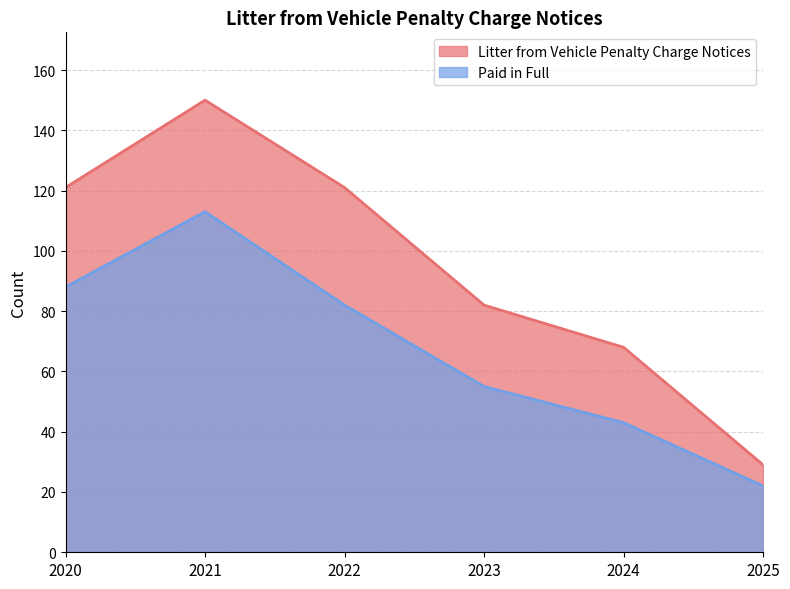

Reading left to right, transcribe all the data shown in this chart.

Litter from Vehicle Penalty Charge Notices: 121	150	121	82	68	29
Paid in Full: 88	113	82	55	43	22